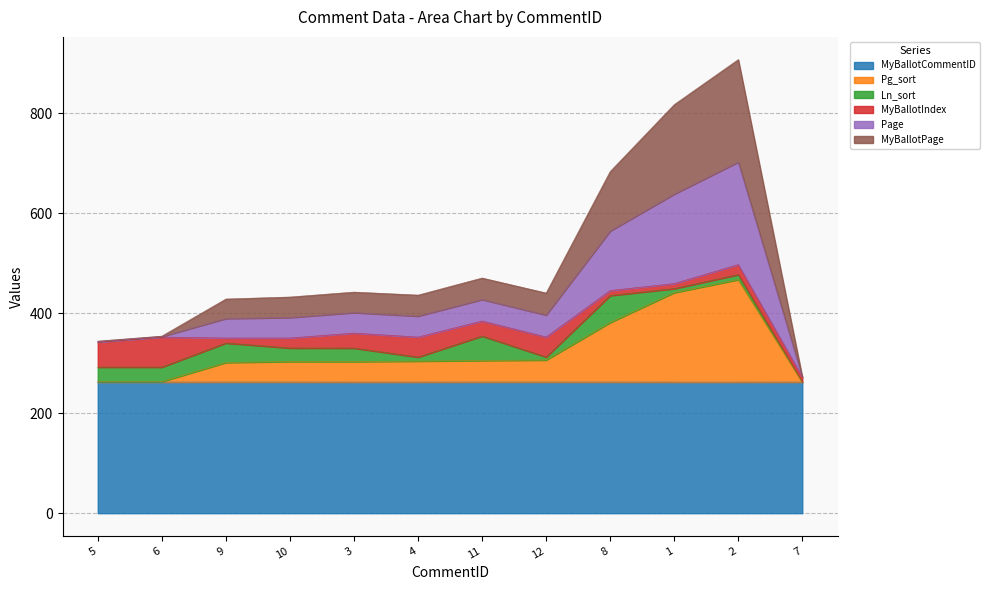

Does the chart have visible grid lines?

Yes